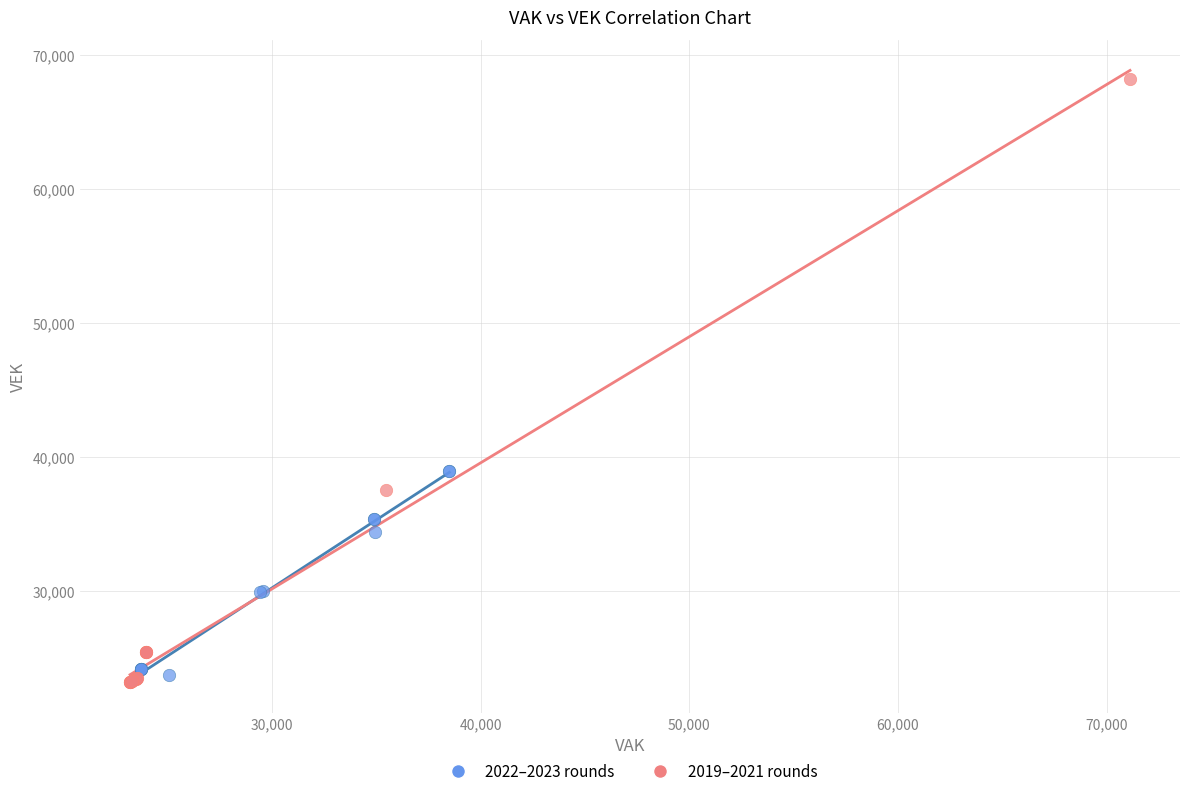

Which series reaches the maximum Y coordinate?

2019–2021 rounds